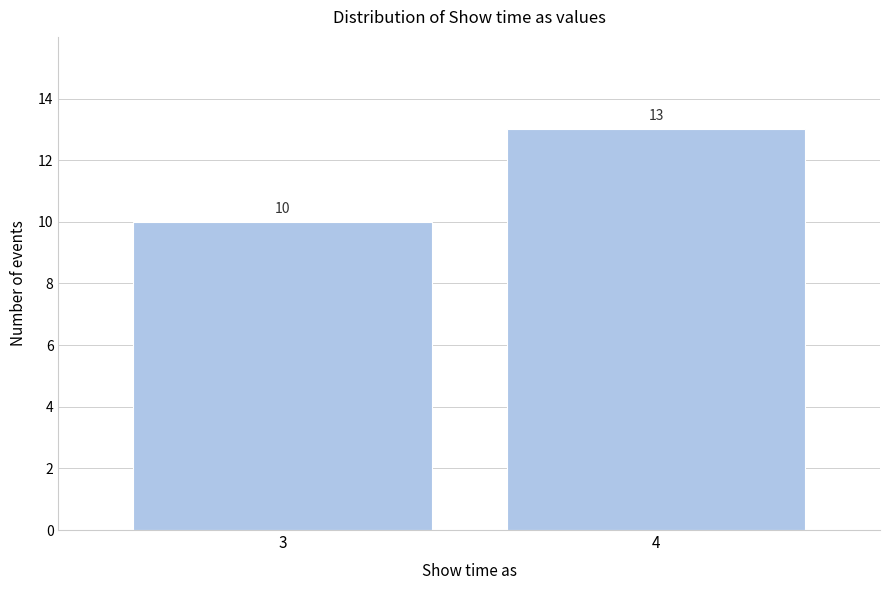

Reading left to right, what are all the values shown in this chart?

3=10	4=13